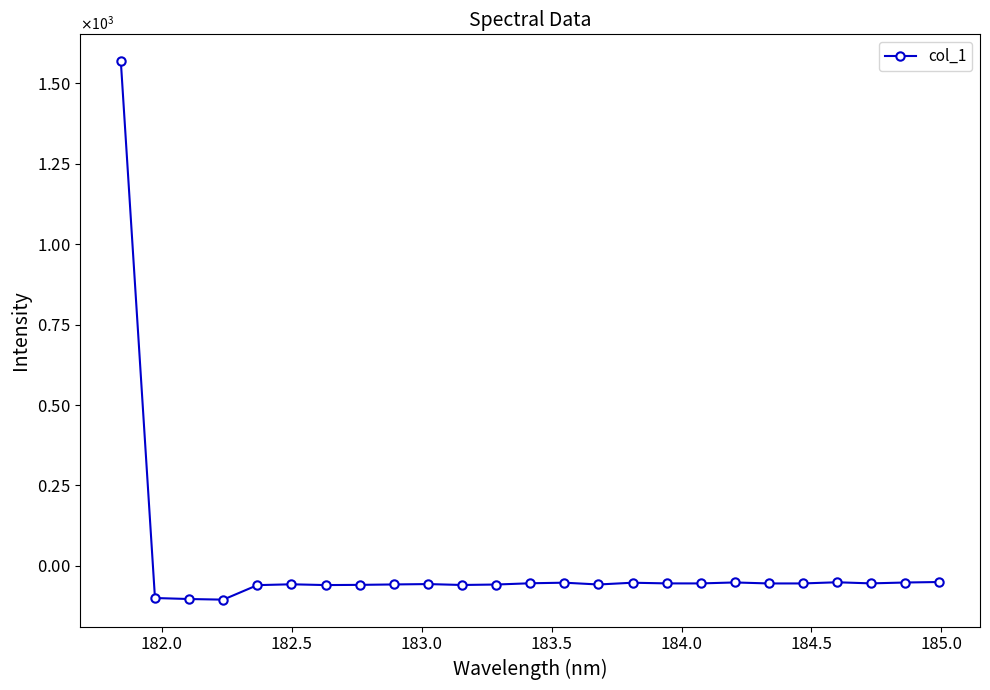

What is the minimum value shown in the chart?

-105.0